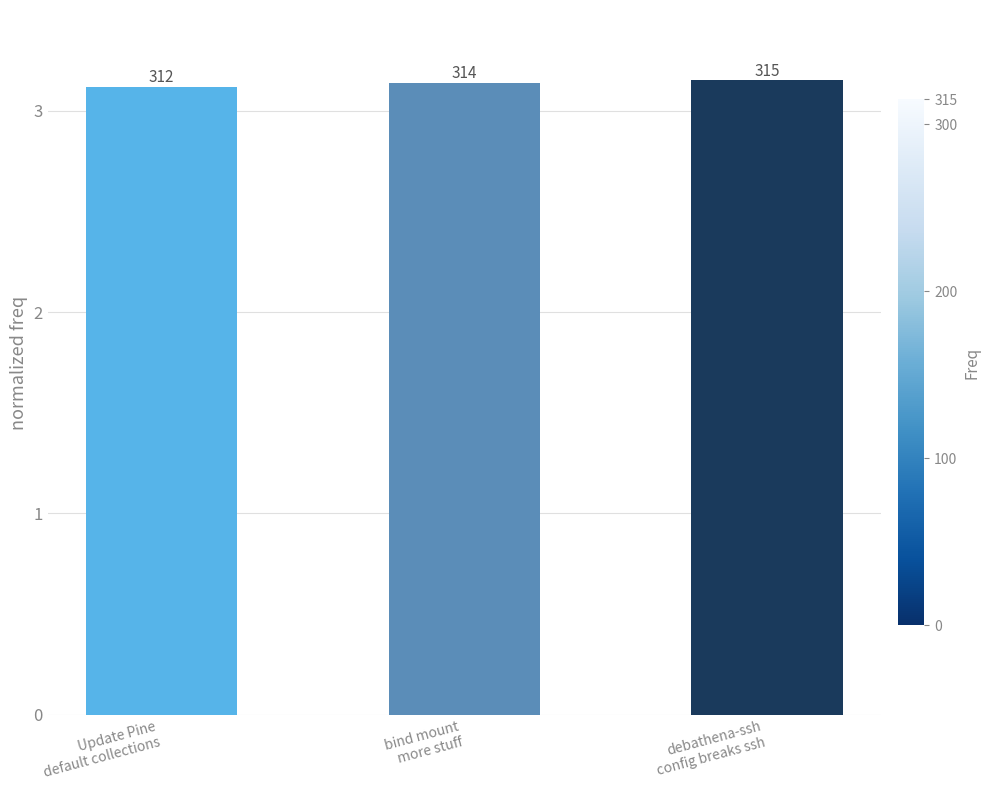

At which label is the value closest to 313?

Update Pine
default collections